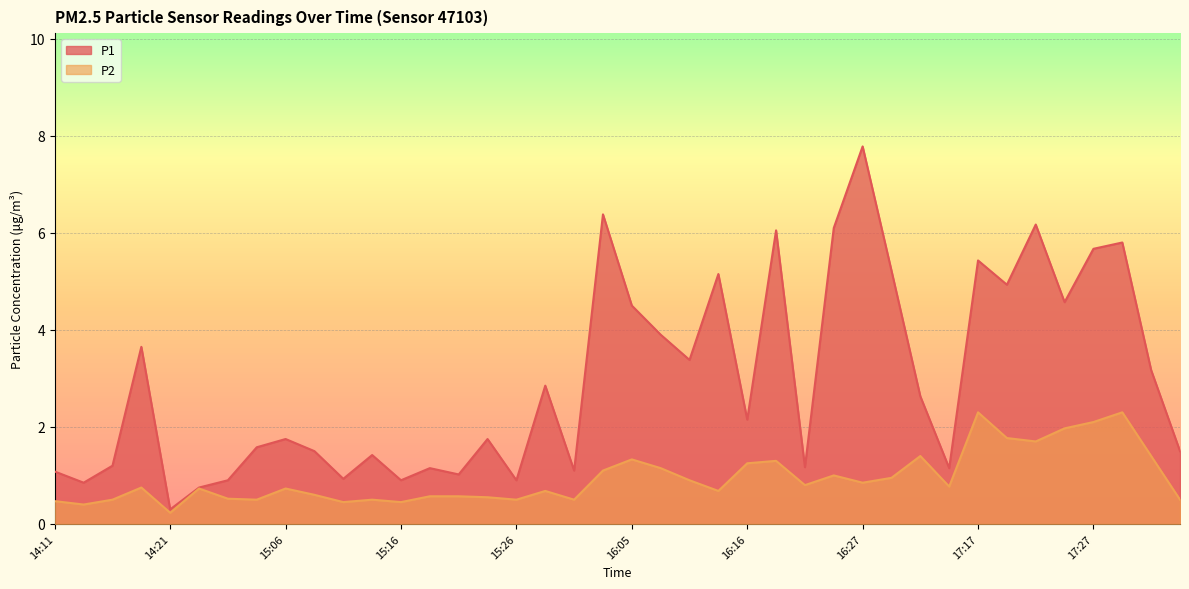

Rank the series by their average value, from highest to lowest.

P1, P2